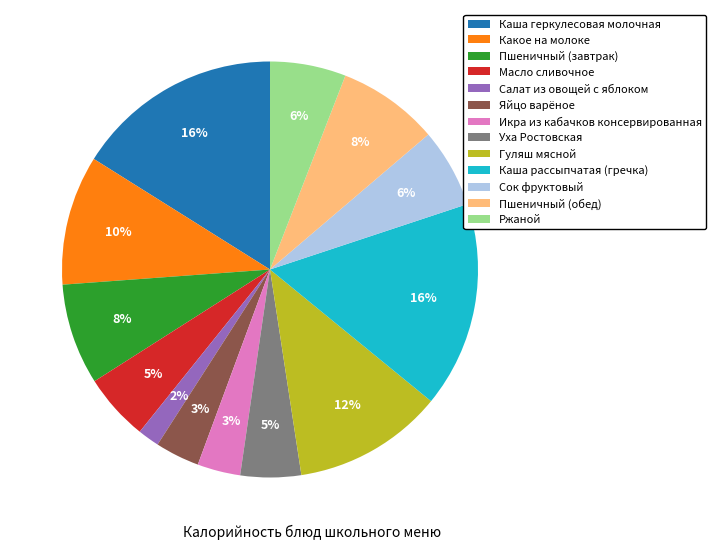

Does Гуляш мясной account for over 50% of the chart?

No